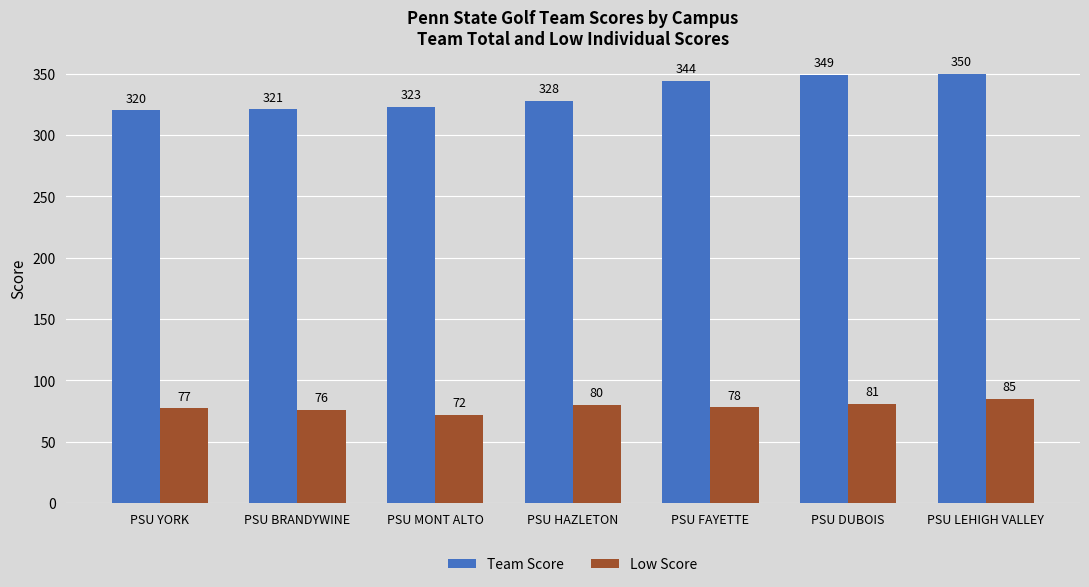

What value does the Team Score series have at PSU BRANDYWINE, to the nearest 5?

320